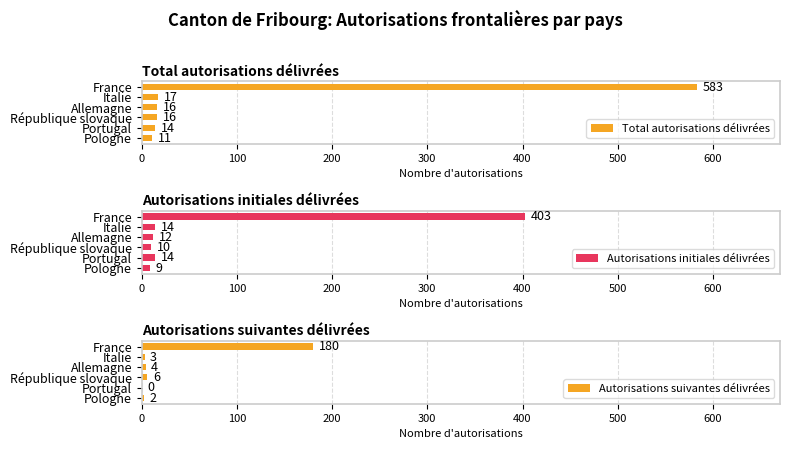

What are all the series names shown in the legend?

Total autorisations délivrées, Autorisations initiales délivrées, Autorisations suivantes délivrées